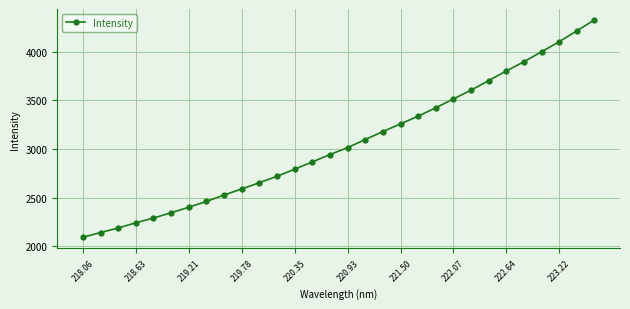

Reading left to right, what are all the values shown in this chart?

2093.6	2143.0	2189.5	2243.4	2291.8	2345.7	2402.6	2462.3	2527.9	2590.3	2654.7	2720.1	2793.2	2867.6	2943.2	3014.5	3097.2	3179.3	3257.6	3337.0	3423.2	3514.2	3604.5	3701.9	3800.9	3895.4	3998.2	4101.1	4212.2	4325.3